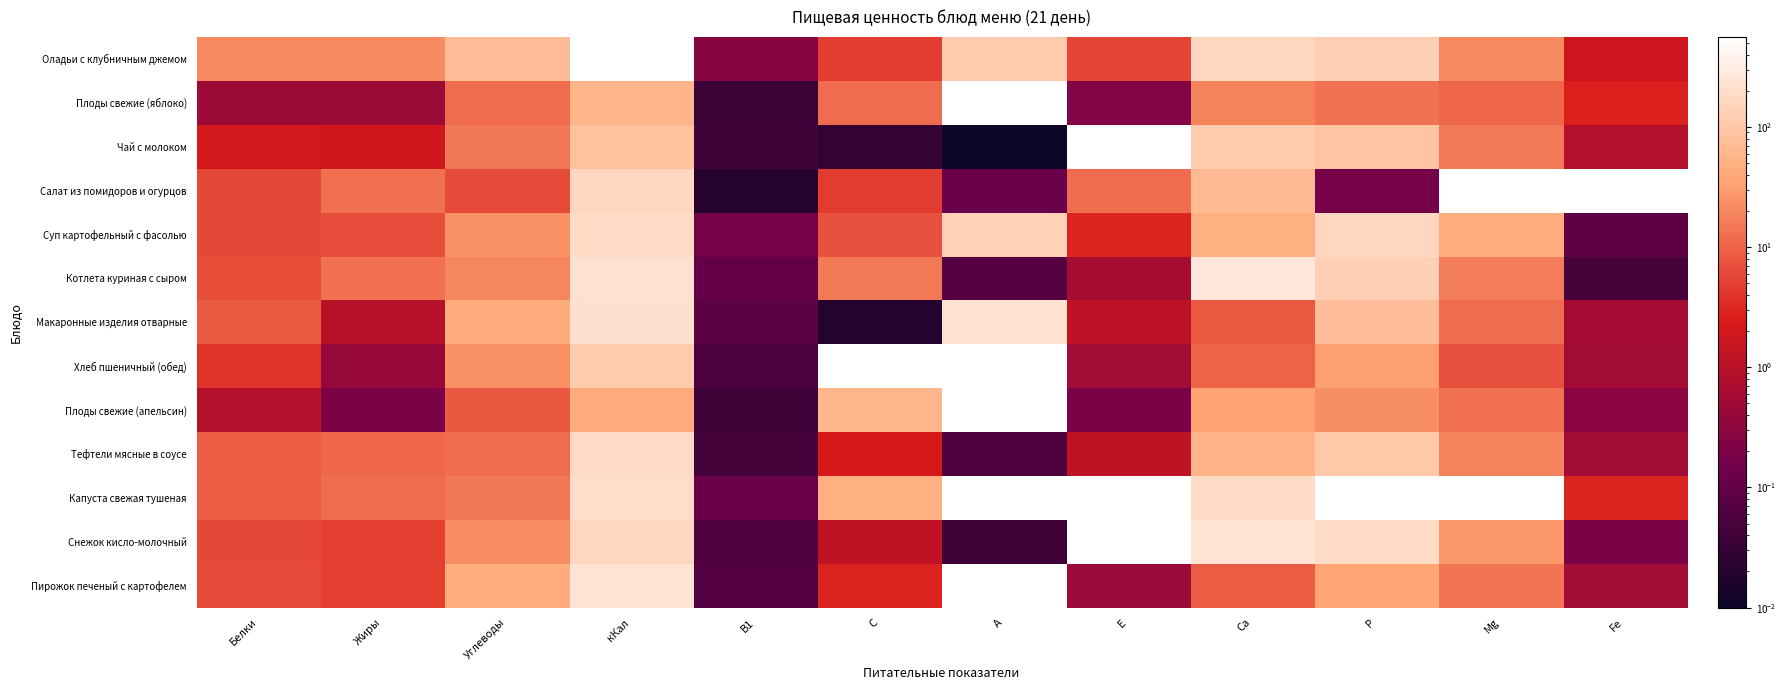

What is the difference between the maximum and minimum values in the Снежок кисло-молочный series?

238.0